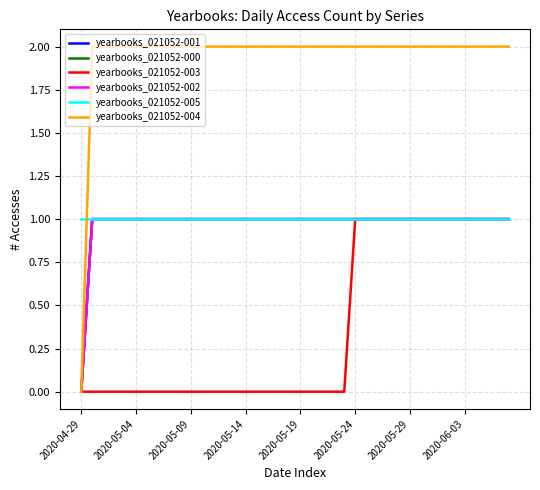

Where is yearbooks_021052-004 nearest to the value 1?

2020-04-29